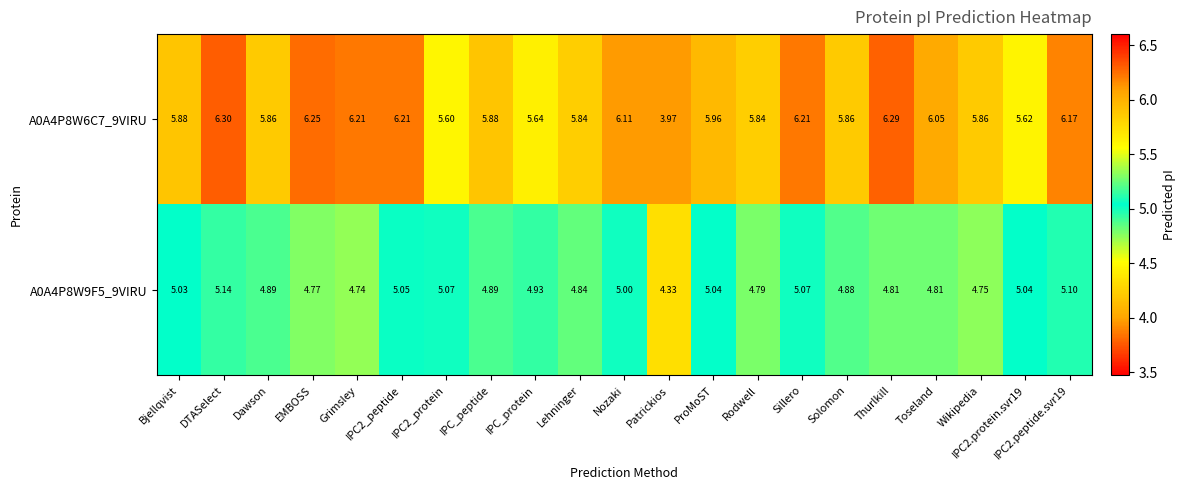

At how many categories does at least one series exceed 5?

20